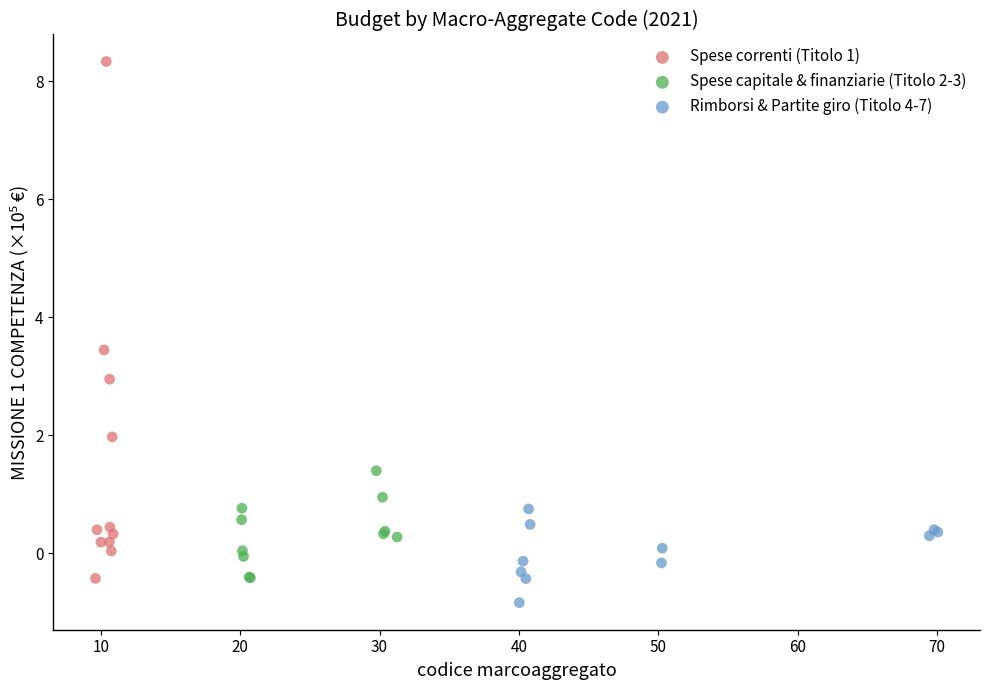

Which series contains the highest Y value?

Spese correnti (Titolo 1)